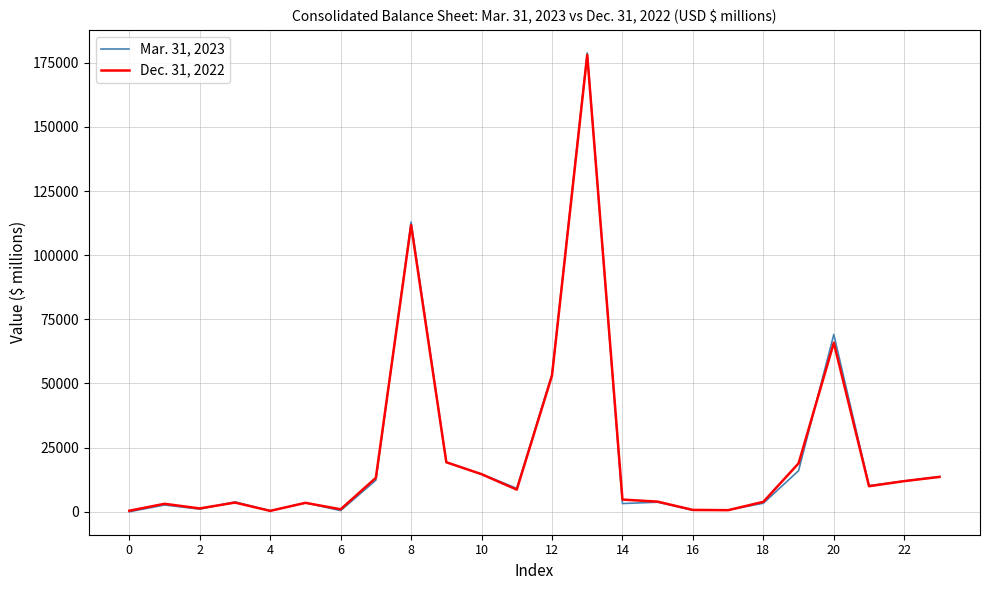

Which series has the widest spread of values?

Mar. 31, 2023